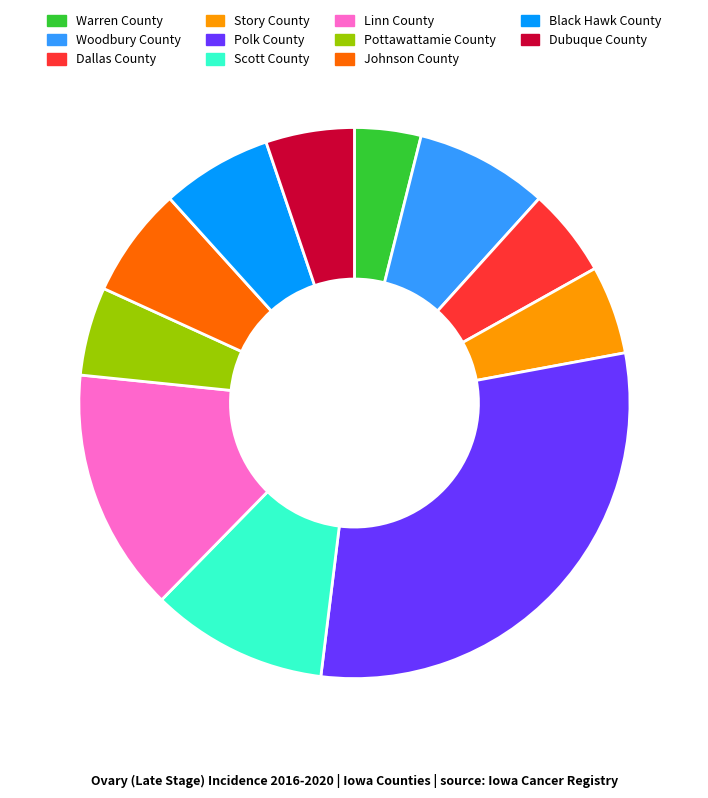

Is the sum of Scott County and Johnson County greater than half?

No